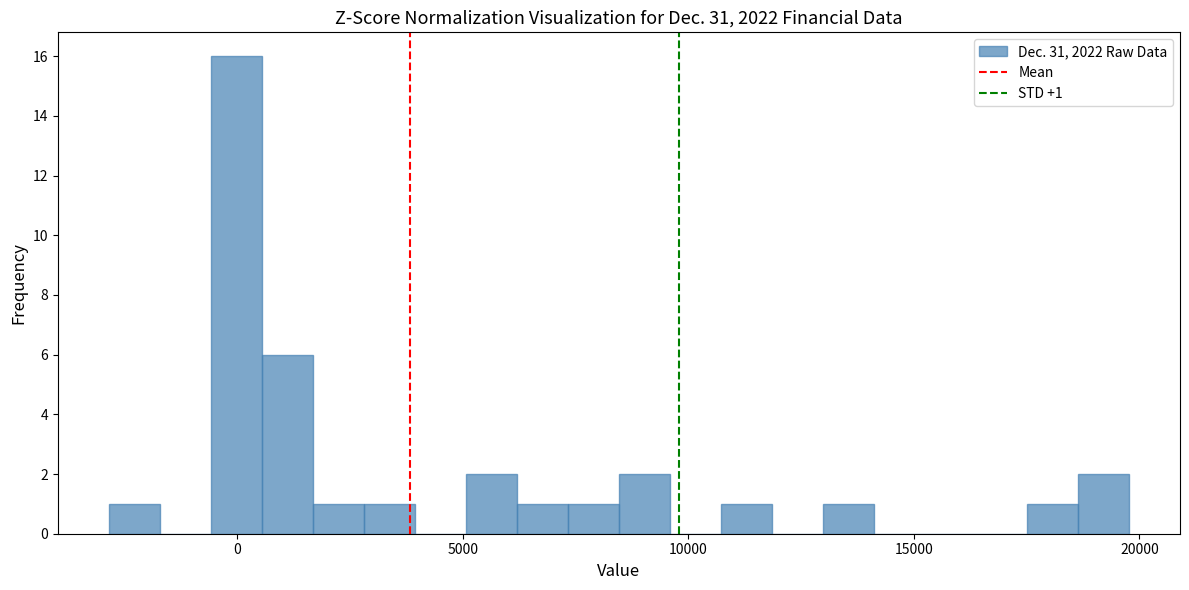

Around what value on the x-axis is the tallest bar? Give the approximate position of its centre, as read against the axis.

0